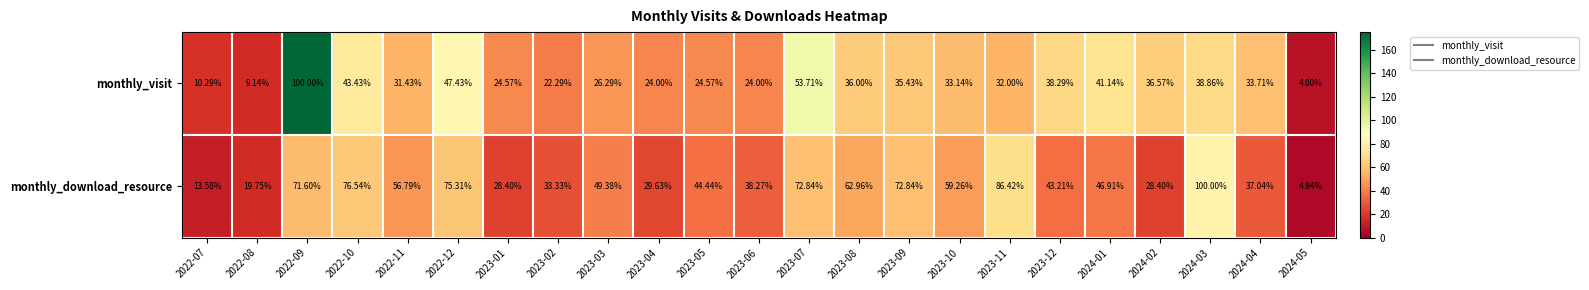

Which series has the largest total across all categories?

monthly_download_resource